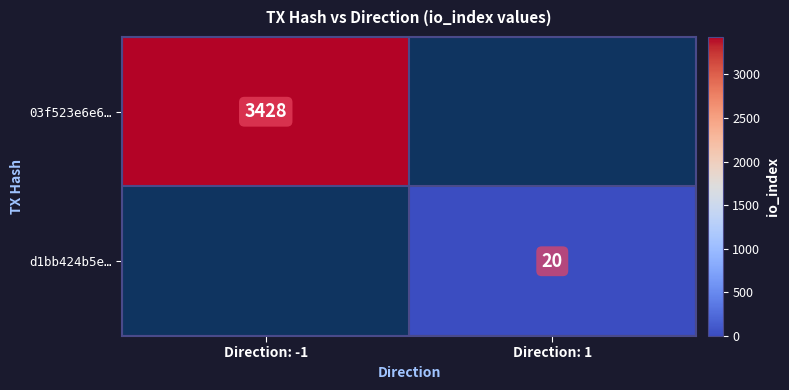

The value of 03f523e6e6… at Direction: -1 is 1750. True or false?

False